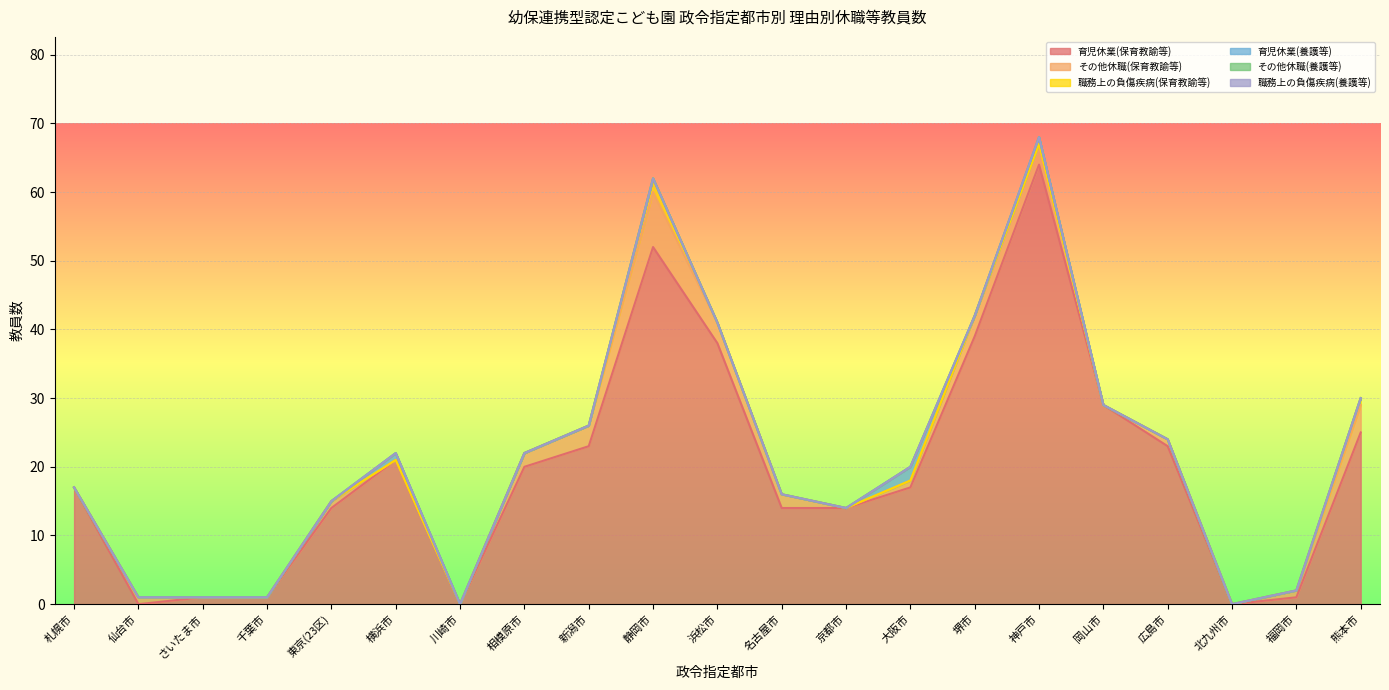

What is the difference between the maximum and minimum values in the 育児休業(養護等) series?

2